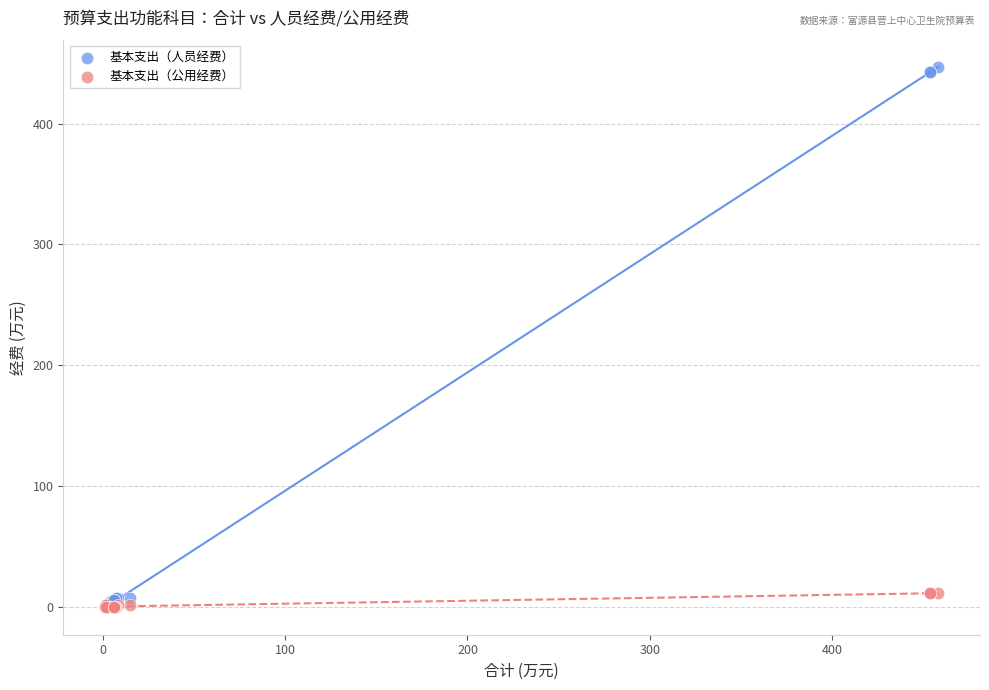

What are all the series names shown in the legend?

基本支出（人员经费）, 基本支出（公用经费）